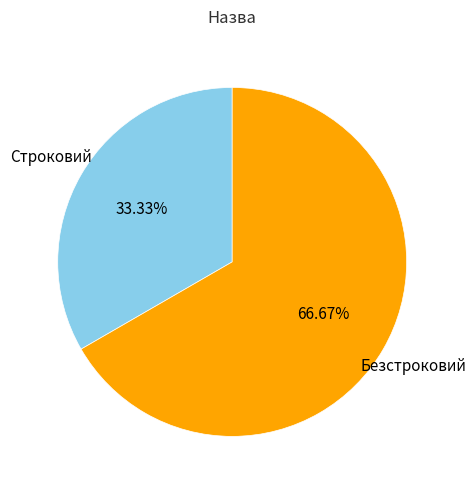

Does any single category account for the majority?

Yes